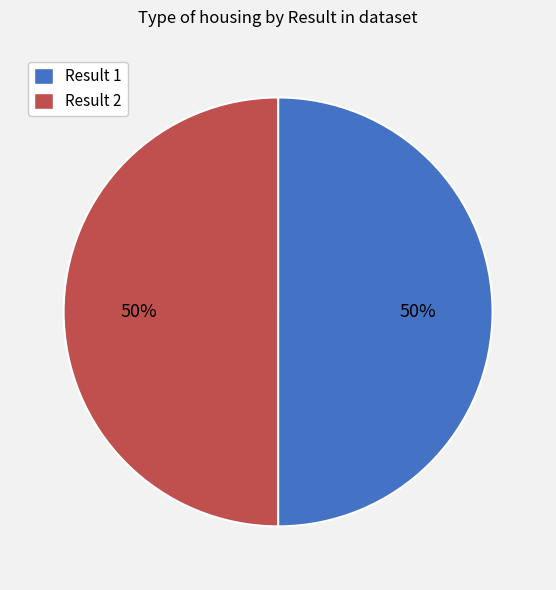

The Result 2 slice represents 50% of the pie. True or false?

True